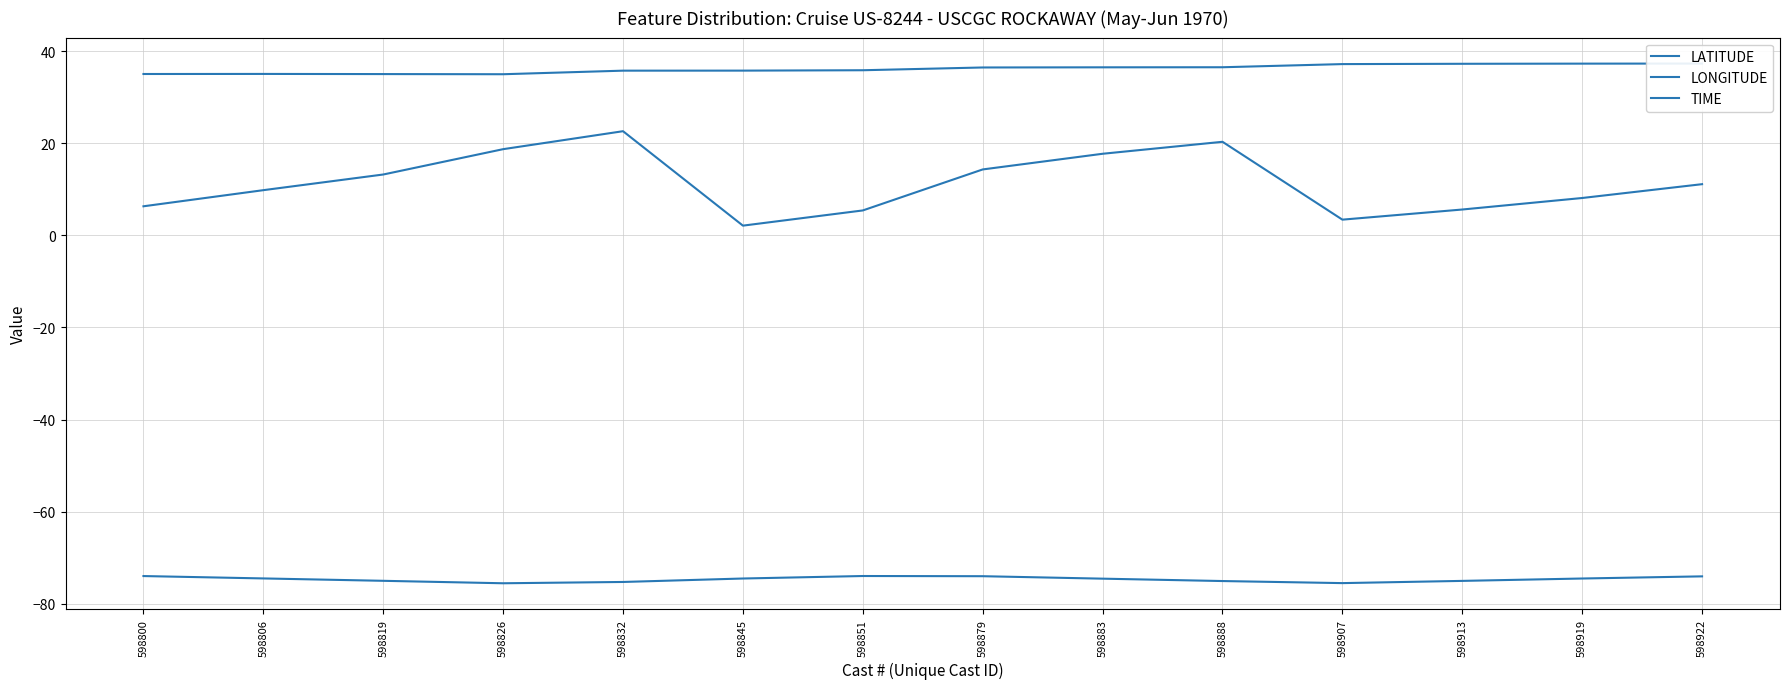

True or false: LONGITUDE has more than 1 points higher than both neighbors.

False